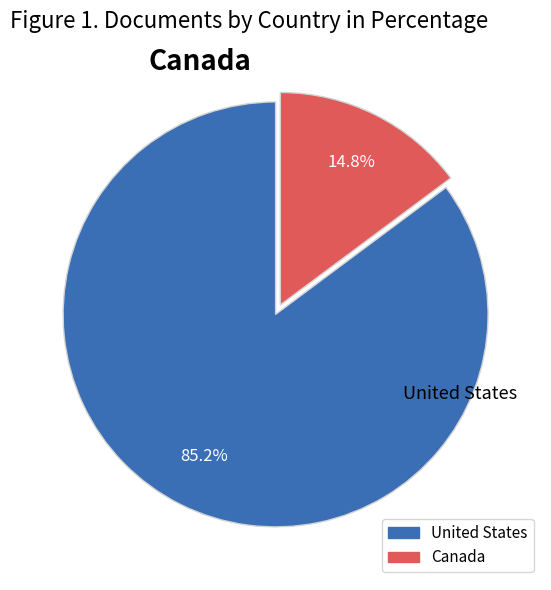

What percentage do Canada and United States together represent?

100.0%